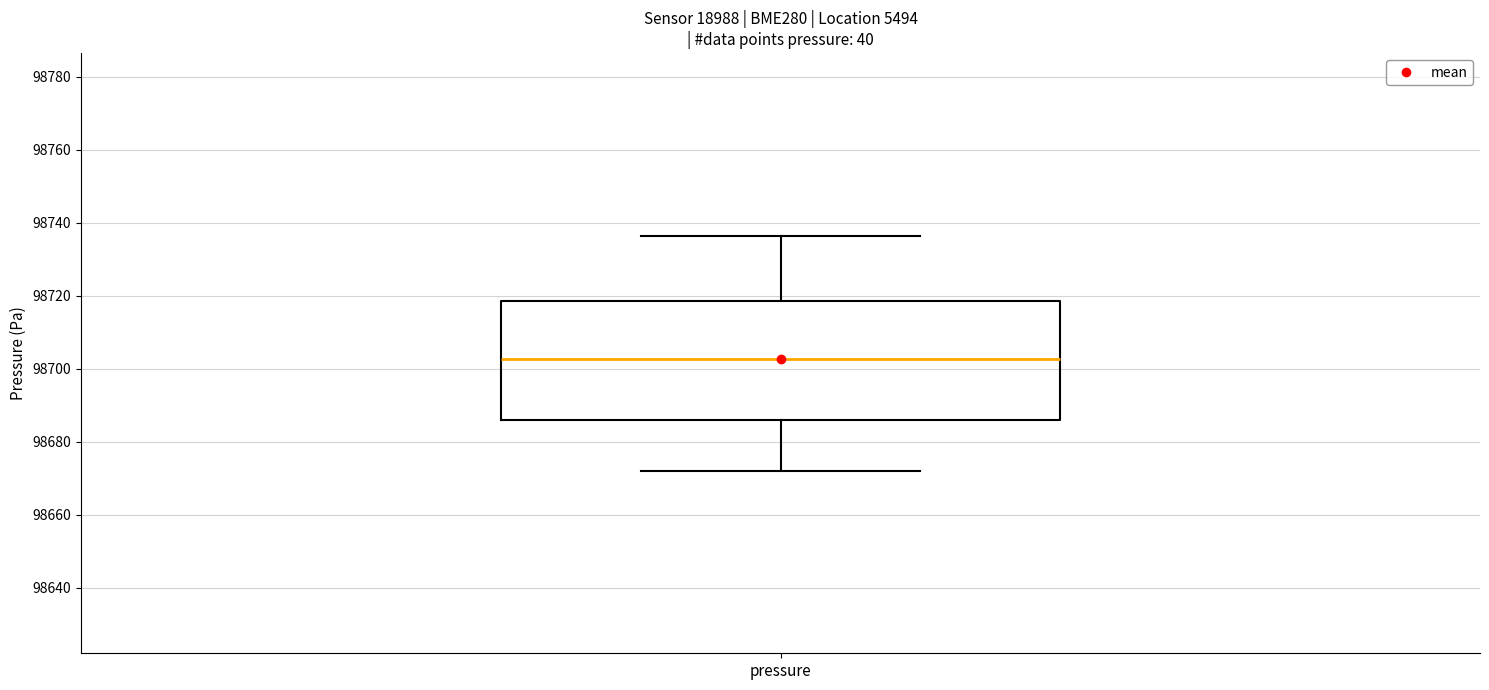

Where does the median line of the box for pressure sit on the y-axis? The values are not printed on the chart, so give them approximately, as read against the axis.

98702